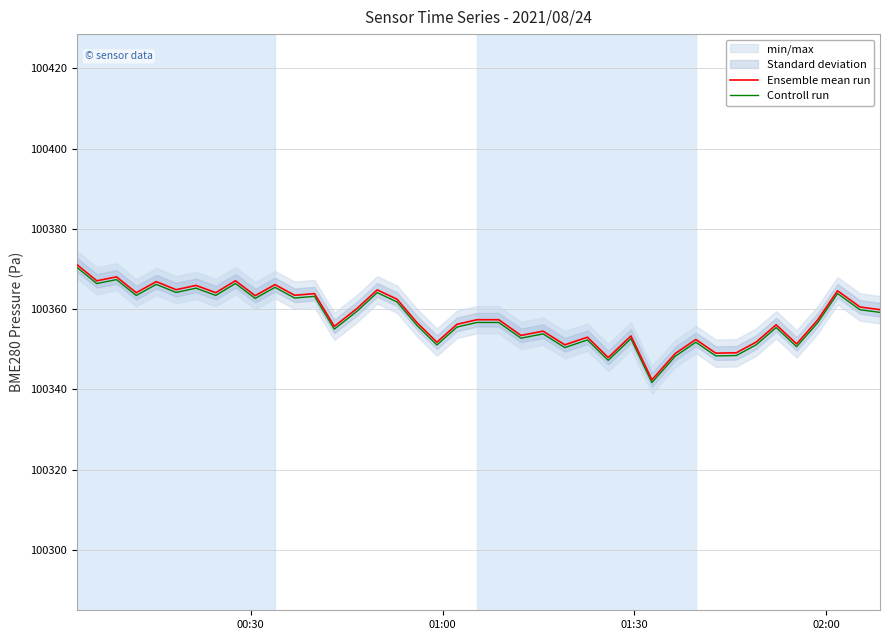

Which series has the largest total across all categories?

Ensemble mean run